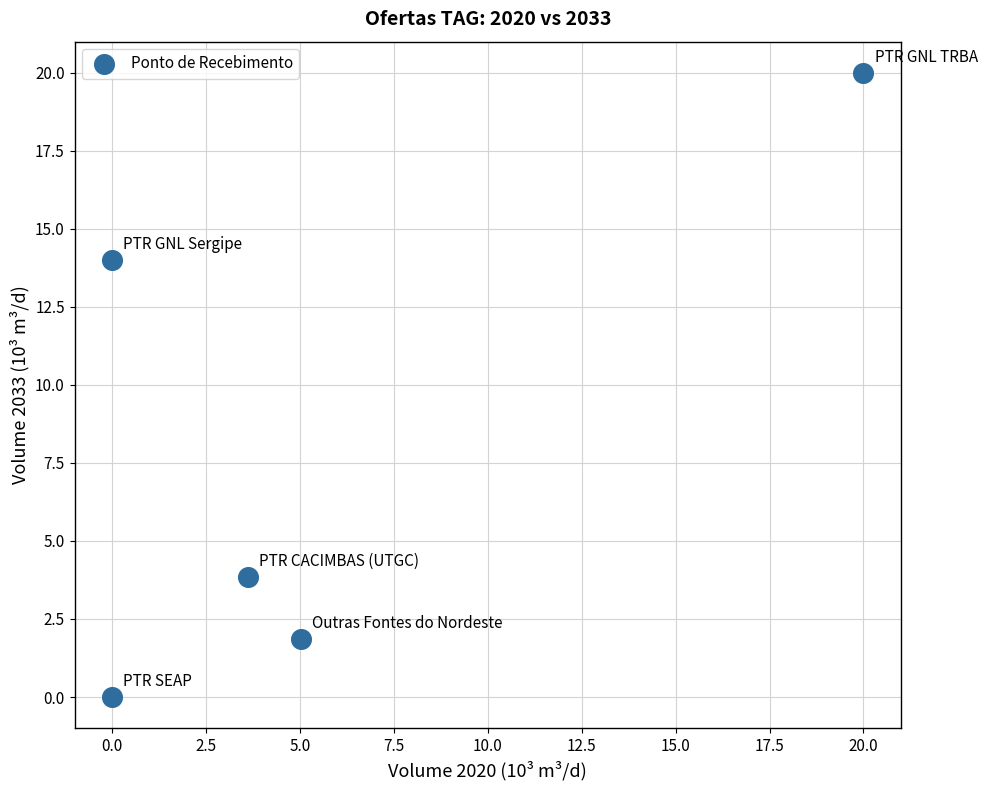

What is the range of Y values (max minus min)?

20.0